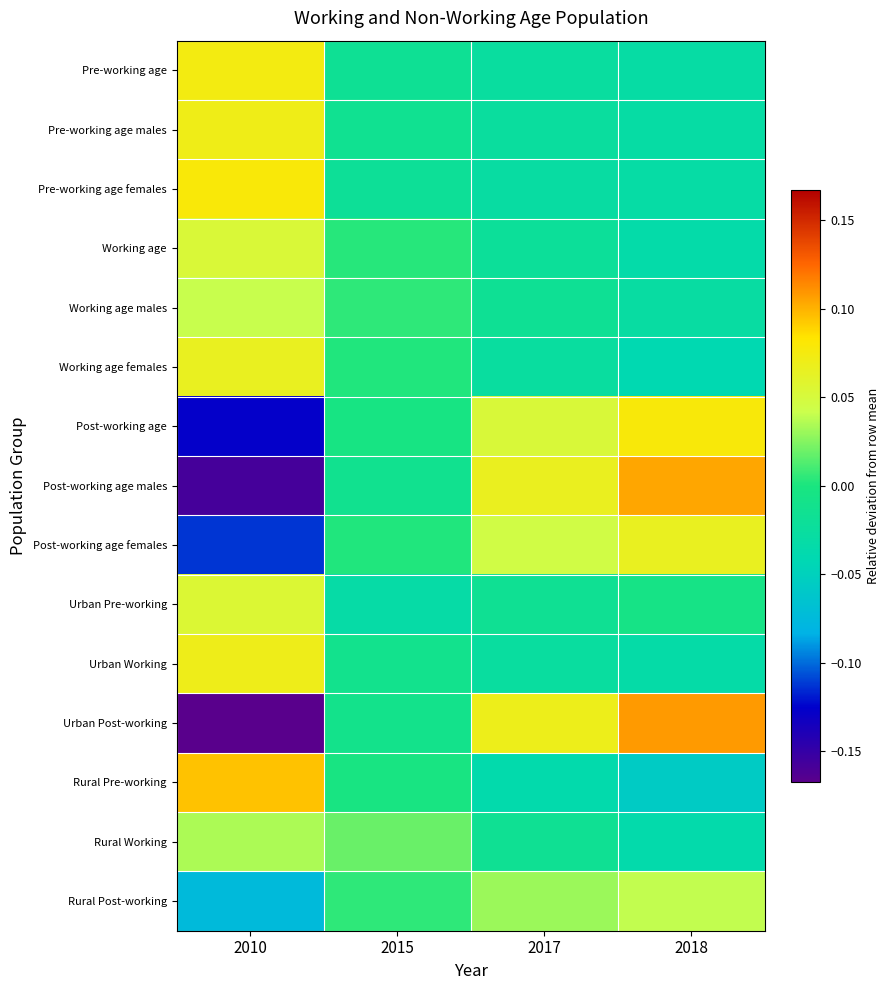

Which label corresponds to the largest value in the chart?

2018